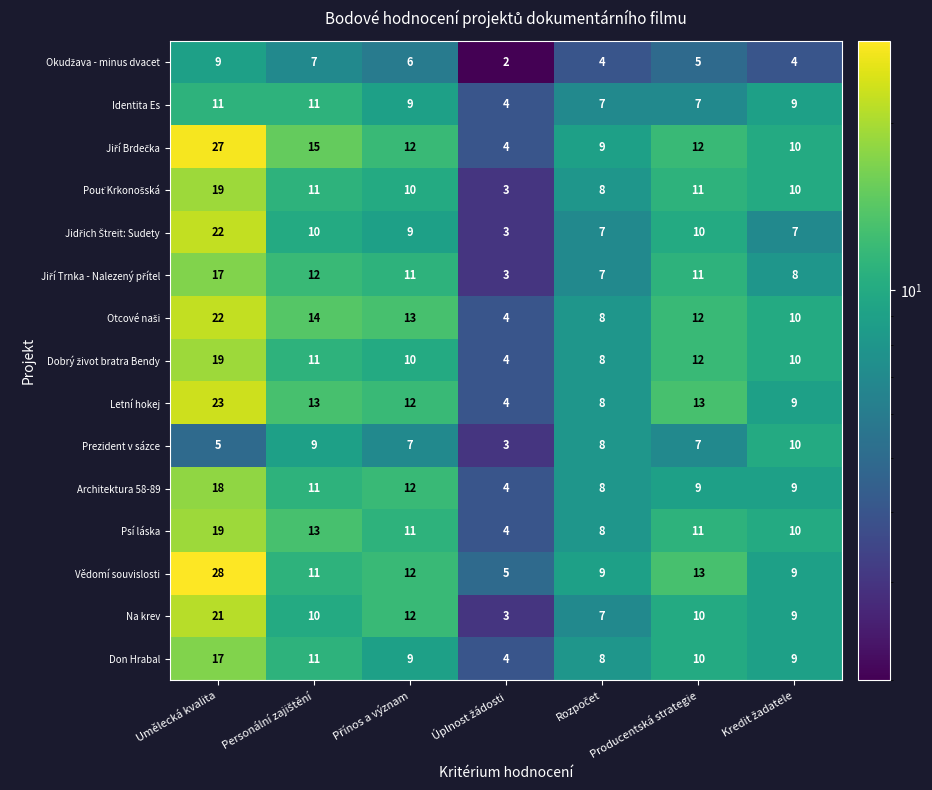

At which label does Psí láska first exceed 11?

Umělecká kvalita